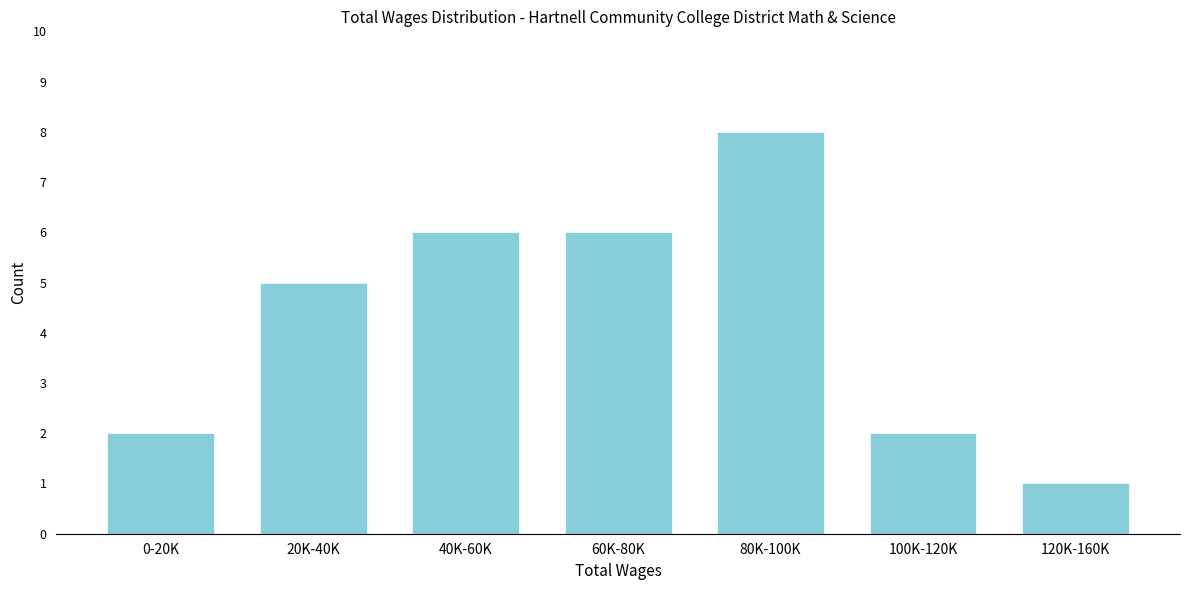

Reading left to right, list all the values displayed in this chart.

0-20K=2	20K-40K=5	40K-60K=6	60K-80K=6	80K-100K=8	100K-120K=2	120K-160K=1